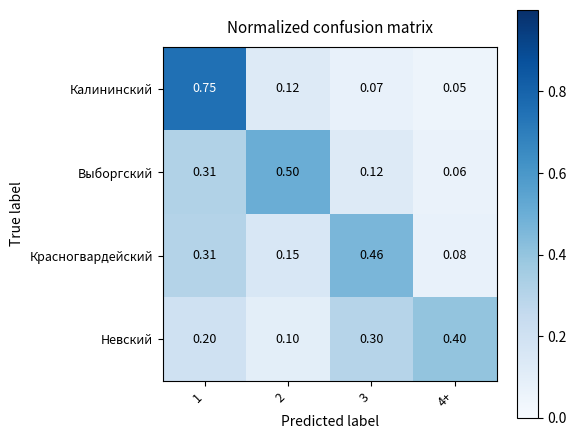

Rank the series by their maximum value, from lowest to highest.

Невский, Красногвардейский, Выборгский, Калининский